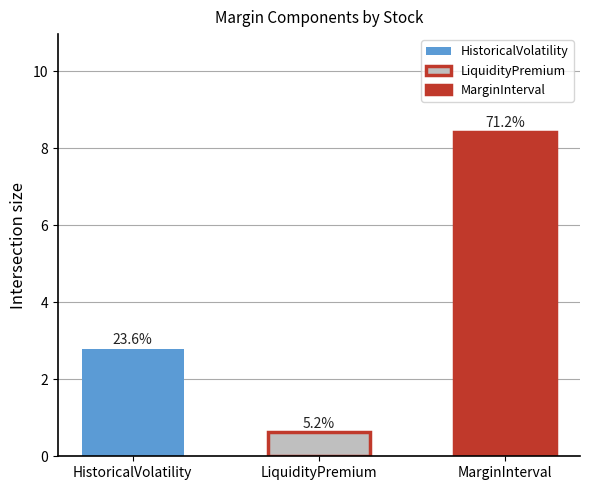

At ACO.X, list the series in order from smallest to largest.

LiquidityPremium, HistoricalVolatility, MarginInterval